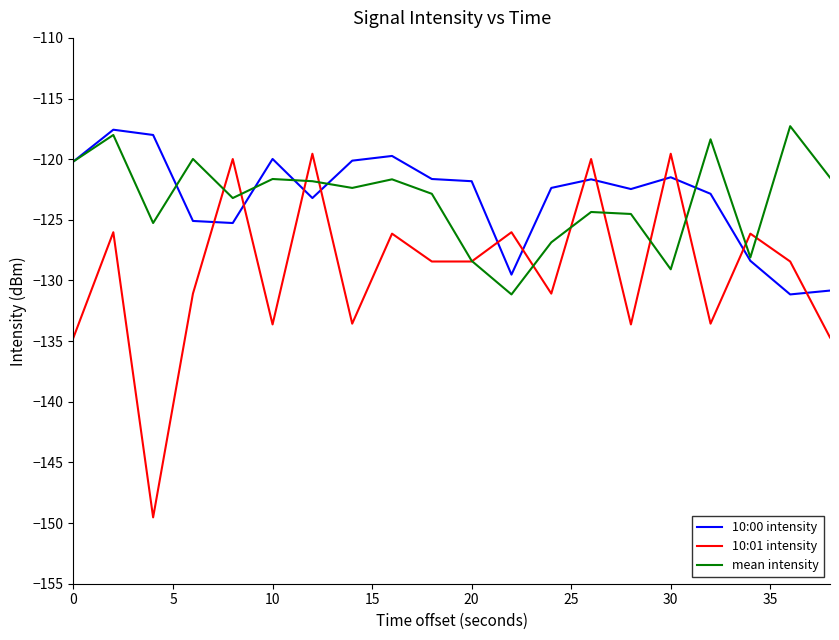

Which series has the widest spread of values?

10:01 intensity